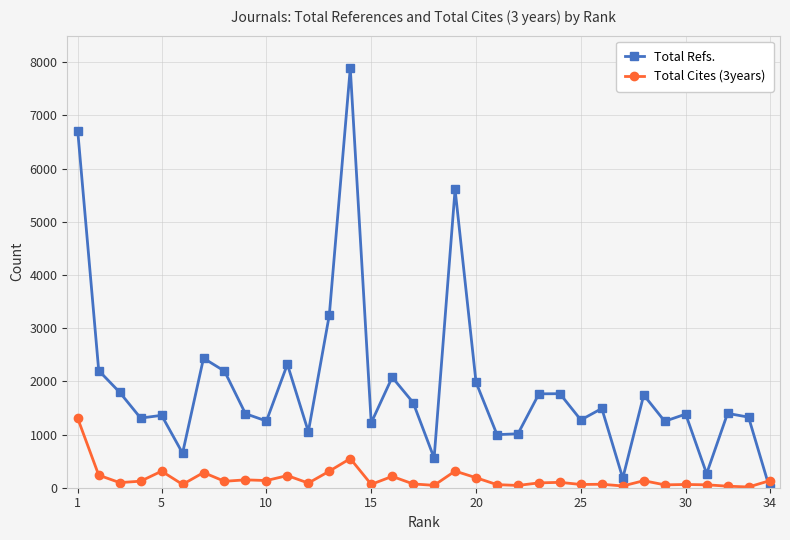

Which series ends up on top after the final intersection of Total Refs. and Total Cites (3years)?

Total Cites (3years)